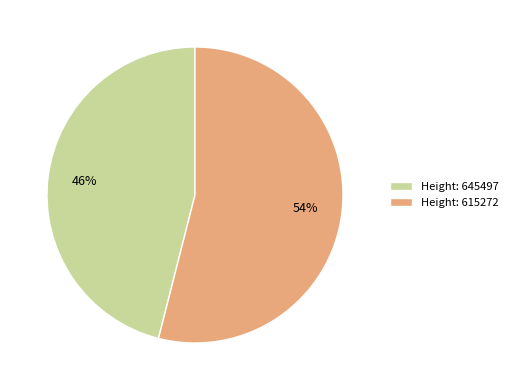

To the nearest percent, what percentage of the pie is Height: 645497?

46%